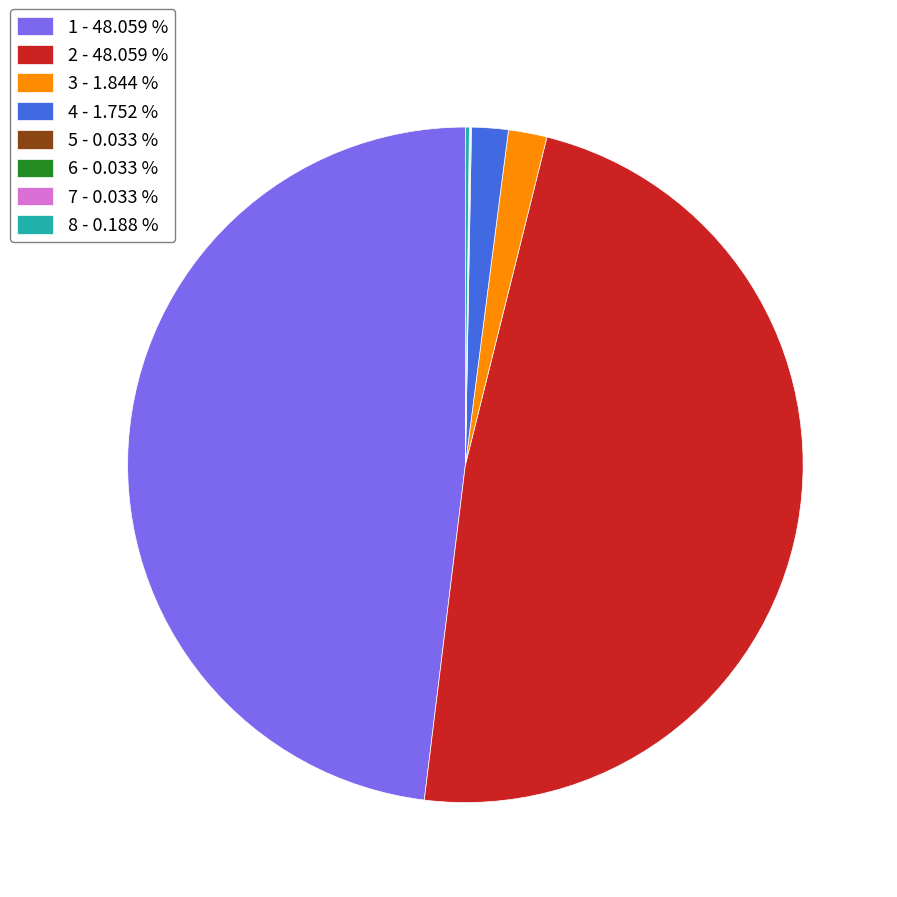

Does any single category account for the majority?

No